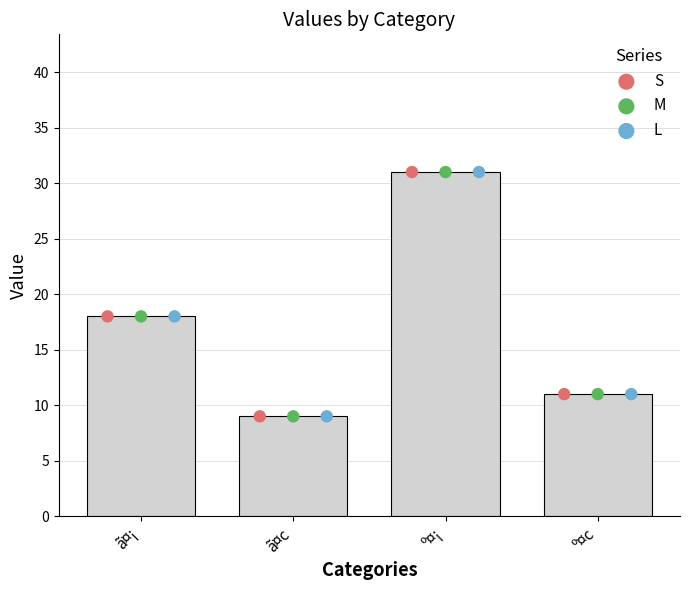

Which series reaches the maximum Y coordinate?

S